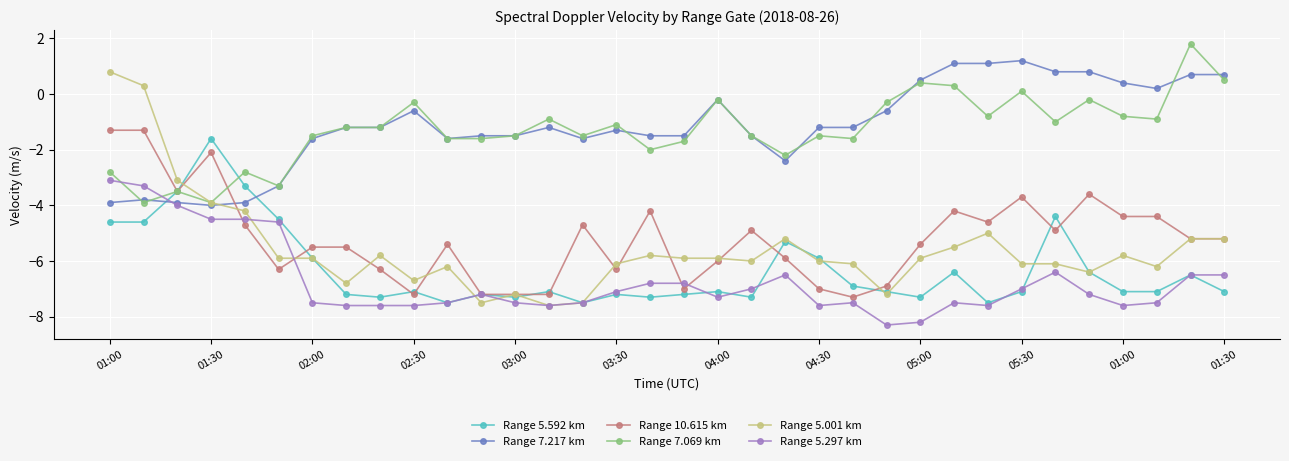

What is the minimum value for Range 7.069 km?

-3.9